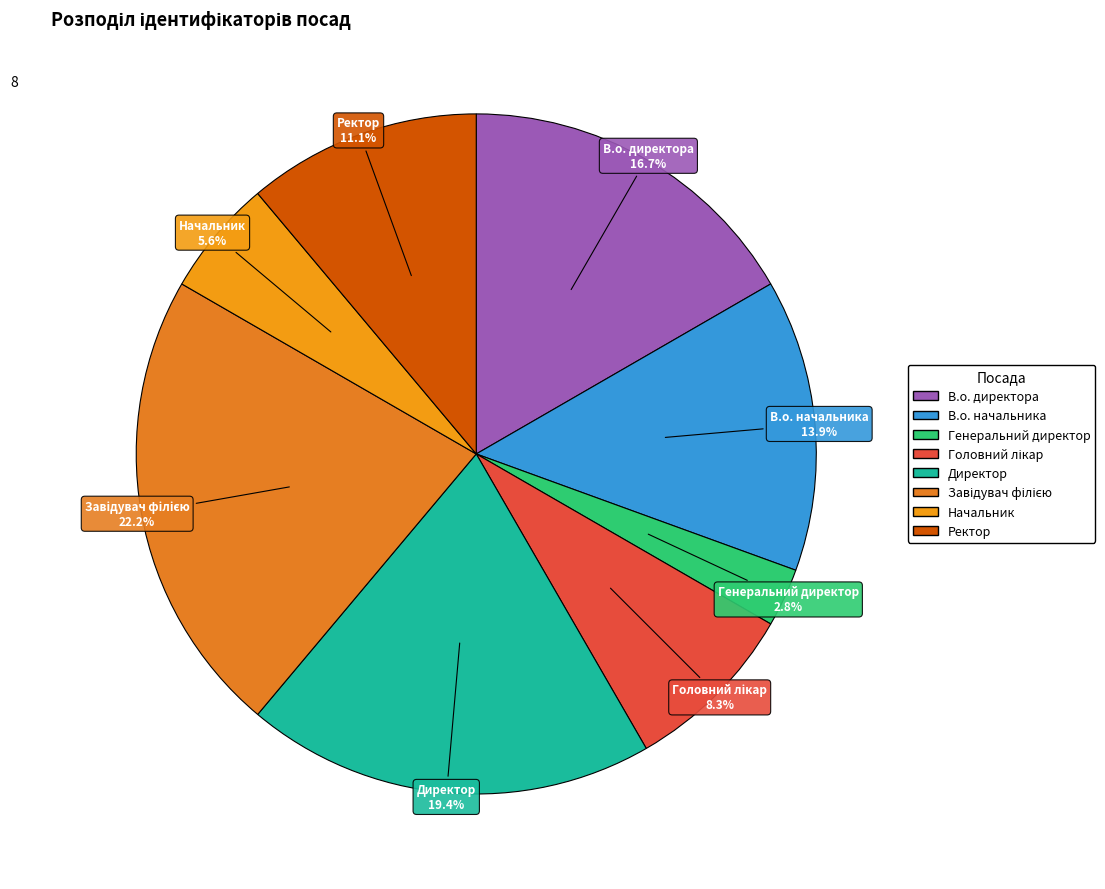

What is the total percentage of Генеральний директор and Ректор?

13.9%